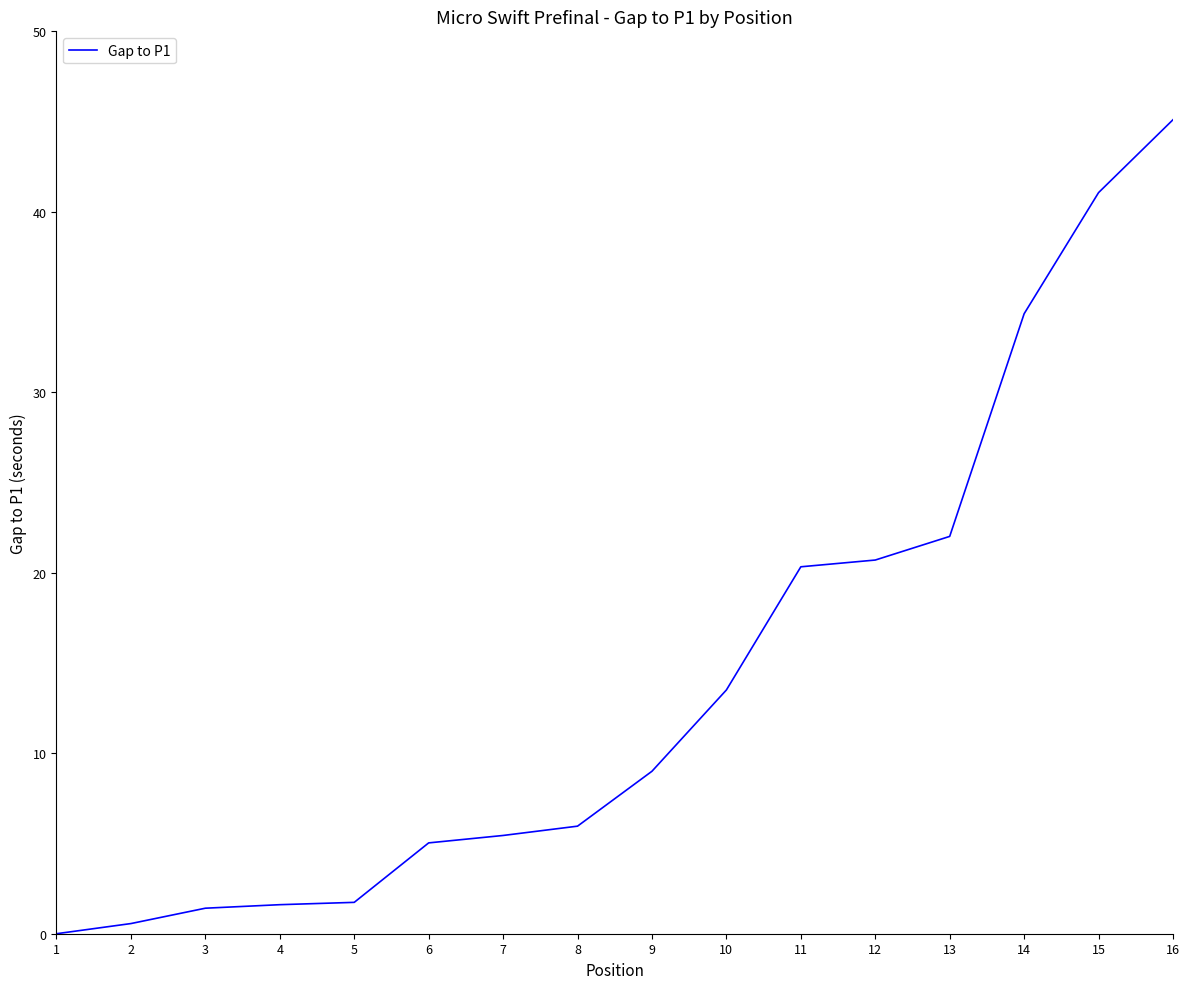

Which category has the highest value across all series?

16